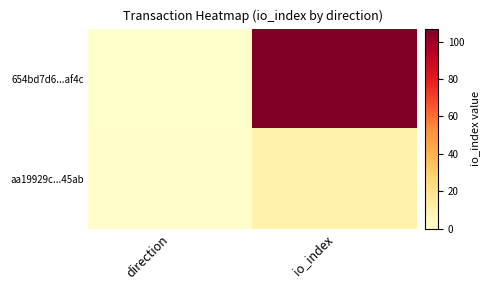

Between direction and io_index, which is larger?

io_index